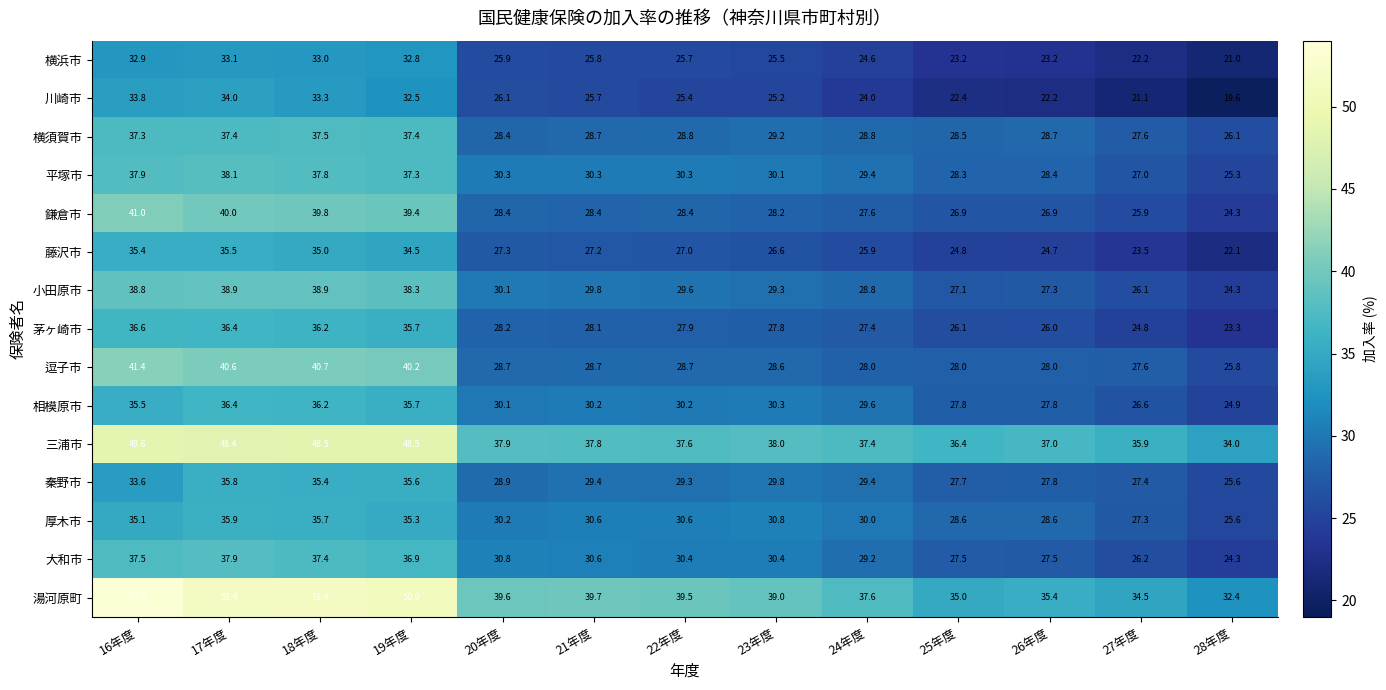

Rank the series by their maximum value, from lowest to highest.

横浜市, 川崎市, 藤沢市, 秦野市, 厚木市, 相模原市, 茅ヶ崎市, 横須賀市, 大和市, 平塚市, 小田原市, 鎌倉市, 逗子市, 三浦市, 湯河原町